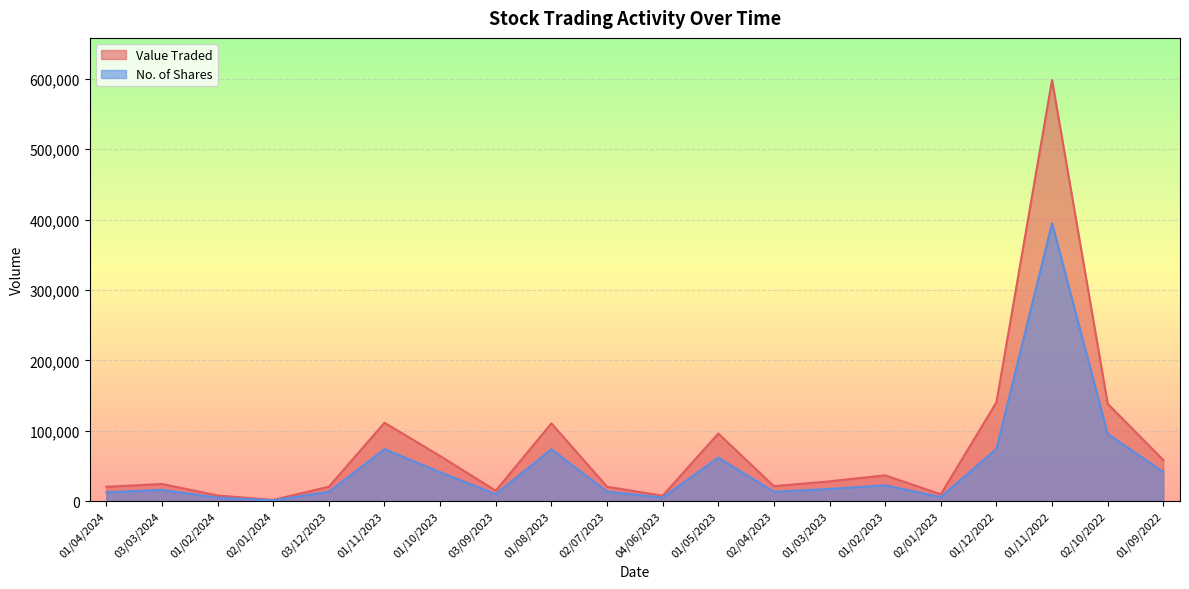

Rank the series at 01/02/2024 from lowest to highest value.

No. of Shares, Value Traded